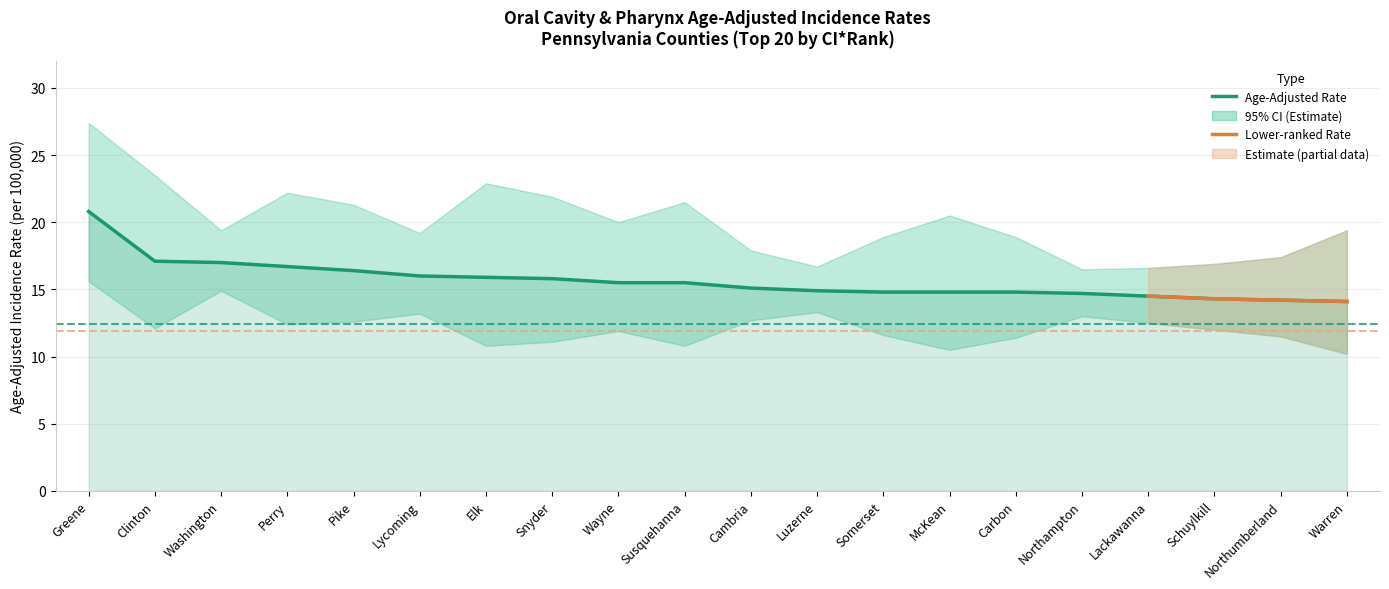

What is the label of the 9th point from the right?

Luzerne